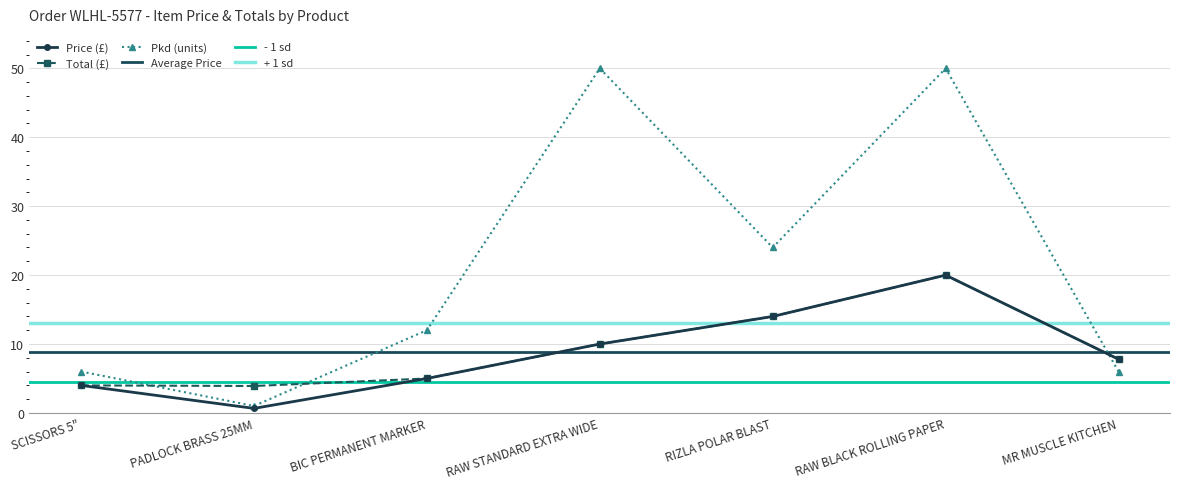

Reading left to right, what are all the values shown in this chart?

Price: SCISSORS 5"=4.0	PADLOCK BRASS 25MM=0.7	BIC PERMANENT MARKER=5.0	RAW STANDARD EXTRA WIDE=10.0	RIZLA POLAR BLAST=14.0	RAW BLACK ROLLING PAPER=20.0	MR MUSCLE KITCHEN=7.8
Total: SCISSORS 5"=4.0	PADLOCK BRASS 25MM=3.9	BIC PERMANENT MARKER=5.0	RAW STANDARD EXTRA WIDE=10.0	RIZLA POLAR BLAST=14.0	RAW BLACK ROLLING PAPER=20.0	MR MUSCLE KITCHEN=7.8
Pkd: SCISSORS 5"=6.0	PADLOCK BRASS 25MM=1.0	BIC PERMANENT MARKER=12.0	RAW STANDARD EXTRA WIDE=50.0	RIZLA POLAR BLAST=24.0	RAW BLACK ROLLING PAPER=50.0	MR MUSCLE KITCHEN=6.0